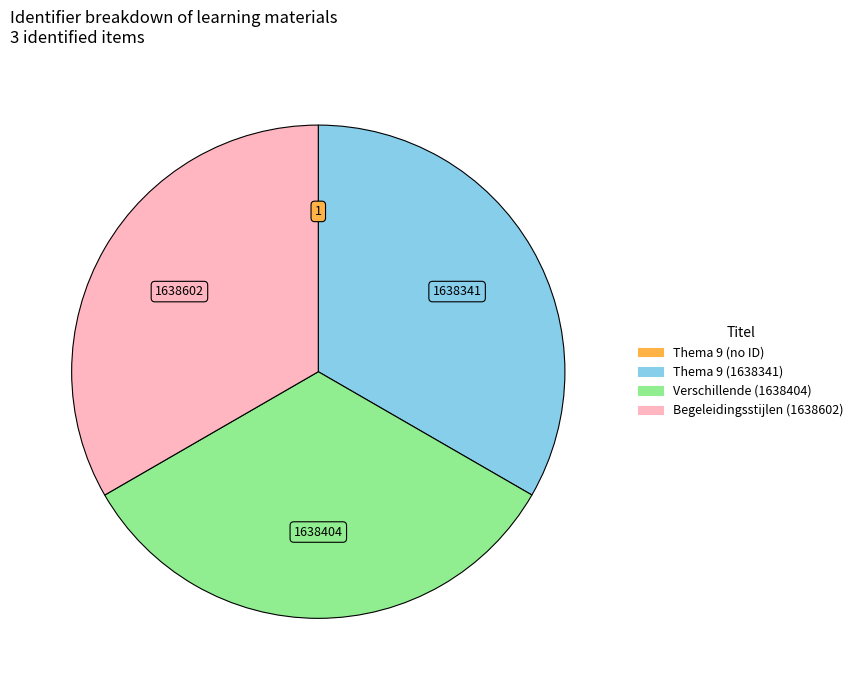

Is there any slice that represents more than half of the pie?

No